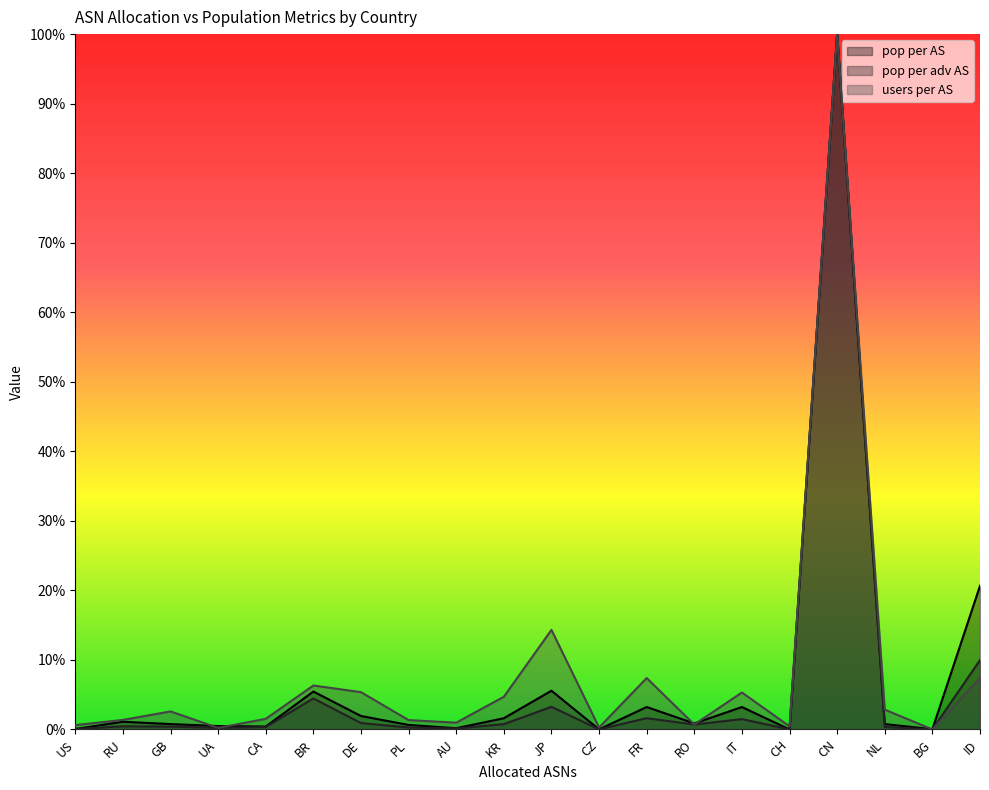

Does the chart have visible grid lines?

No